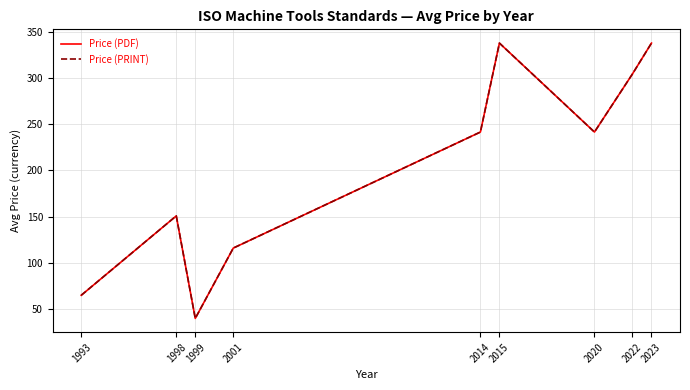

At which label does Price (PRINT) reach its minimum?

1999